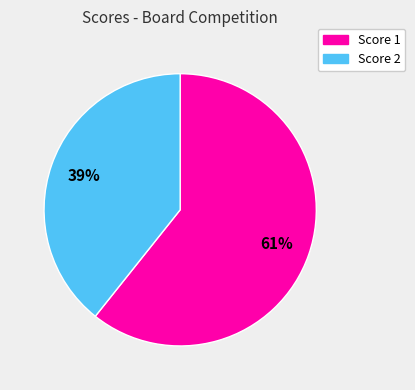

Between Score 1 and Score 2, which is larger?

Score 1